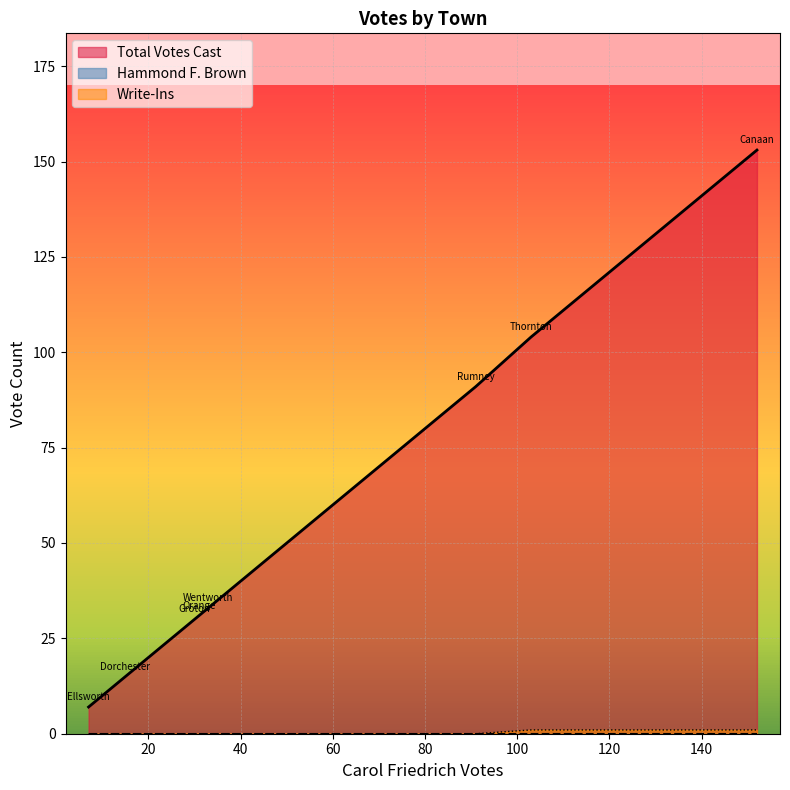

What position from the left is Orange?

5